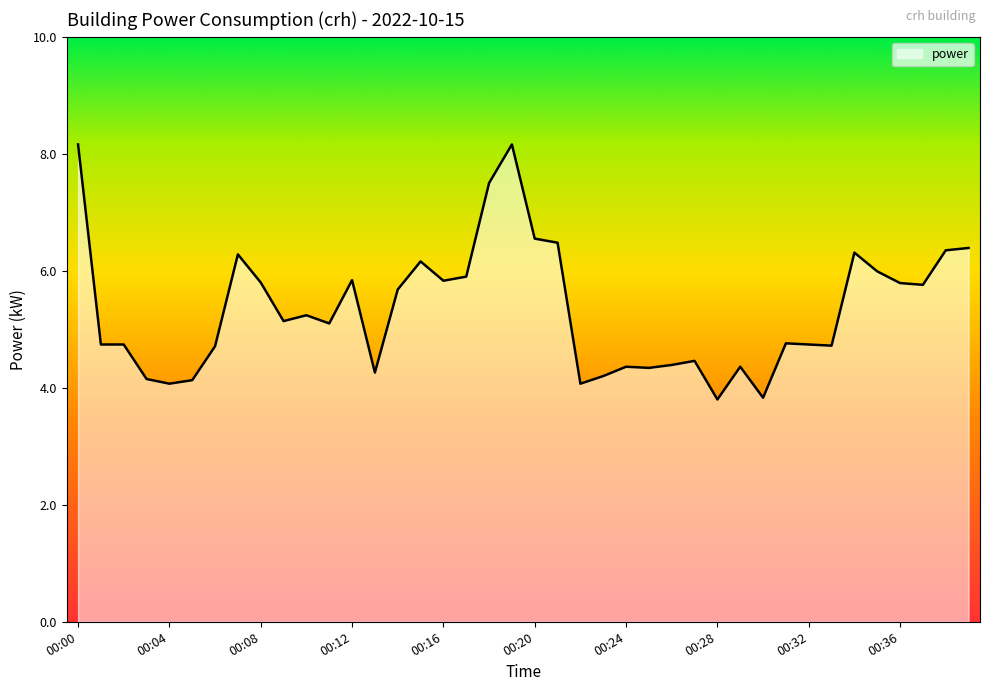

What is the difference between the maximum and minimum values?

4.4